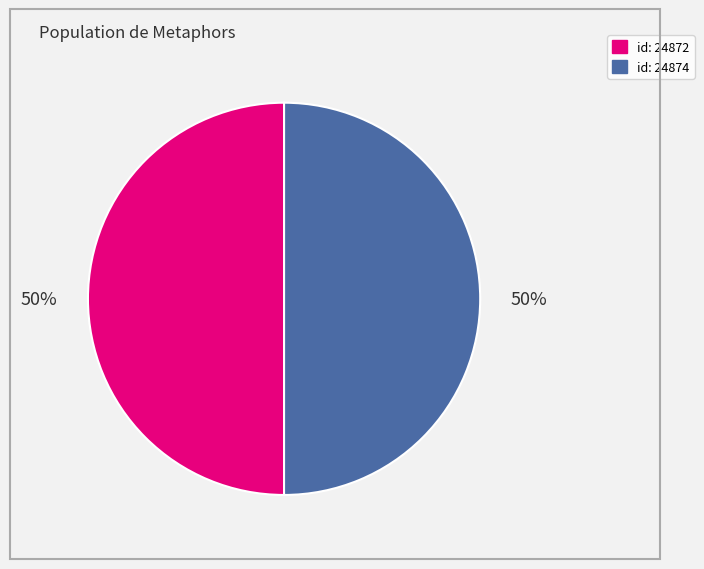

To the nearest percent, what is the average slice percentage?

50%